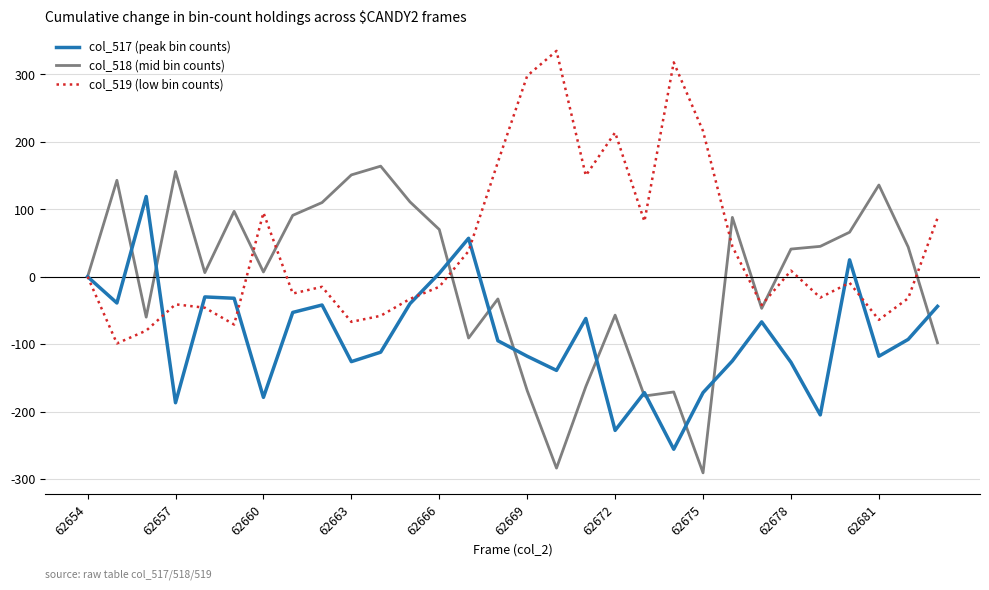

What is the smallest value displayed?

-291